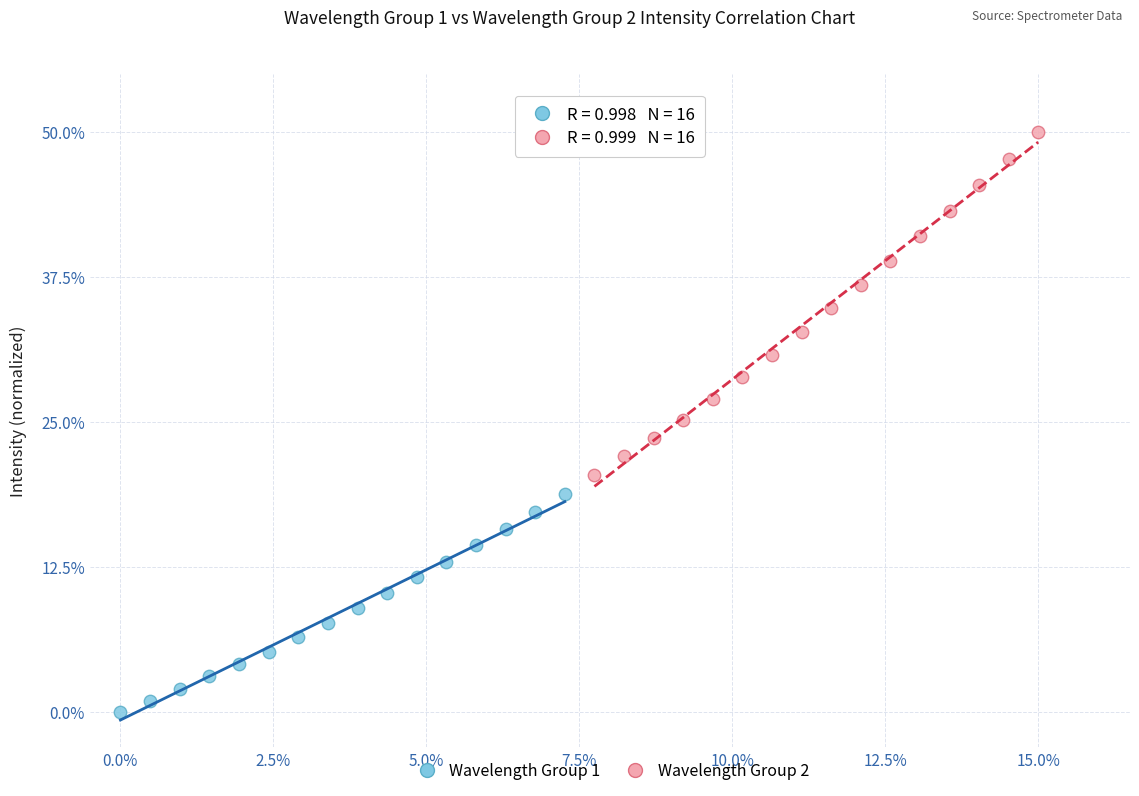

Which series contains the highest Y value?

Wavelength Group 2